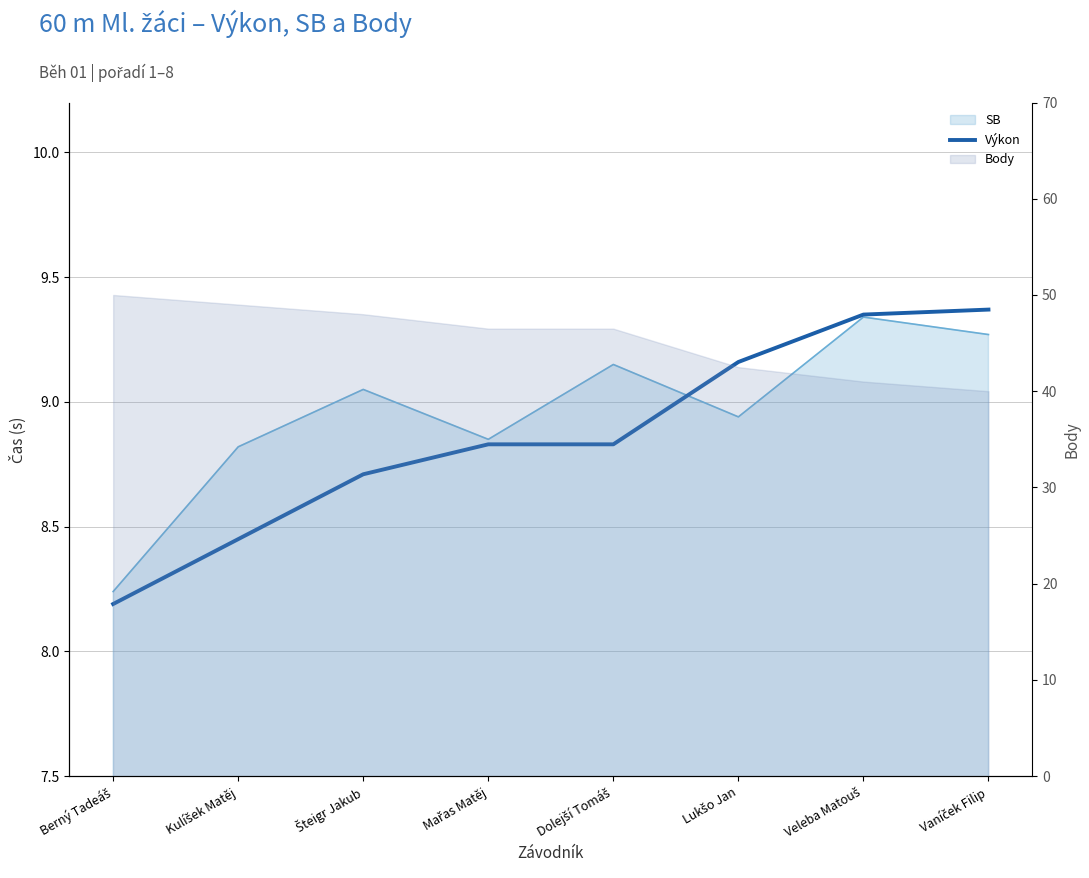

How many lines are shown in the chart?

1